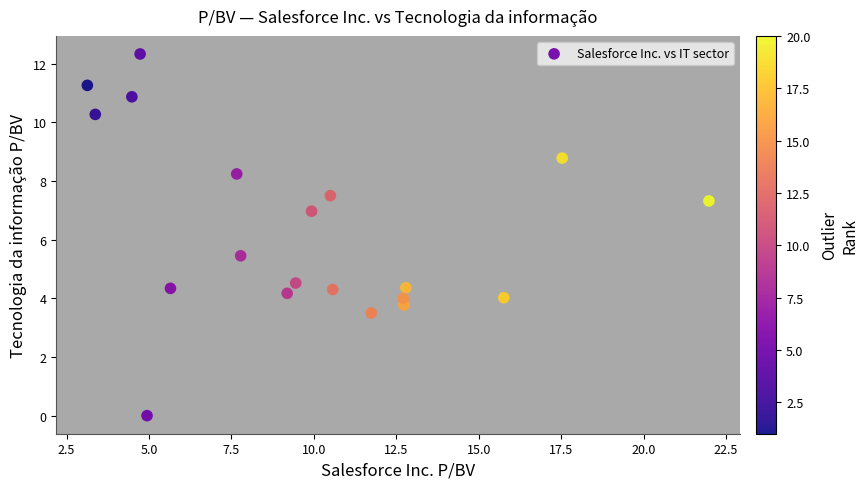

What Y value in the scatter plot is closest to 6?

5.5